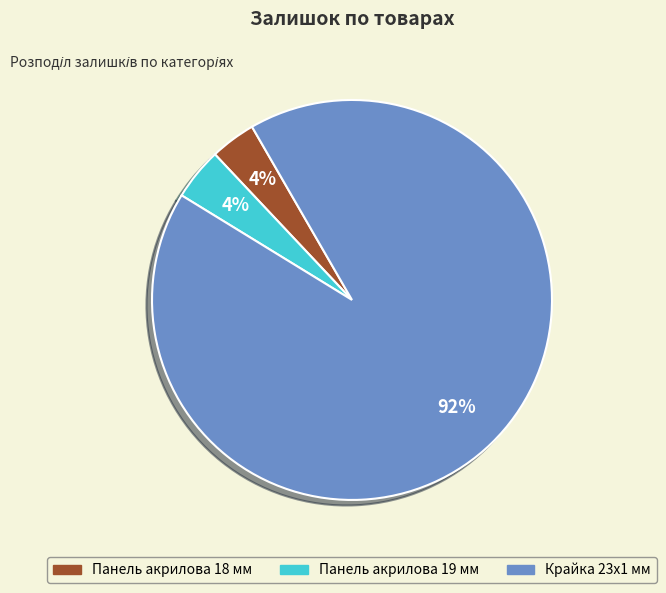

To the nearest percent, what is the average slice percentage?

33%